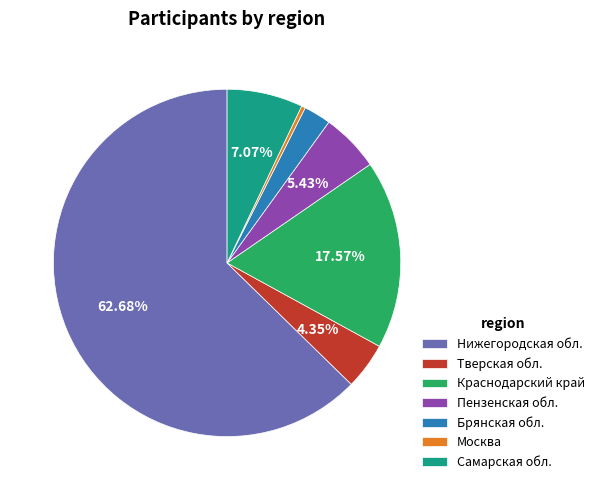

Is there any slice that represents more than half of the pie?

Yes